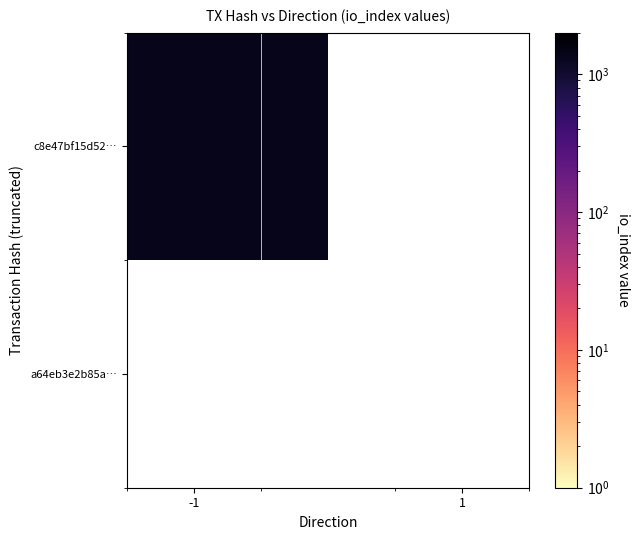

What is the spread (max minus min) of values at io_index?

1384